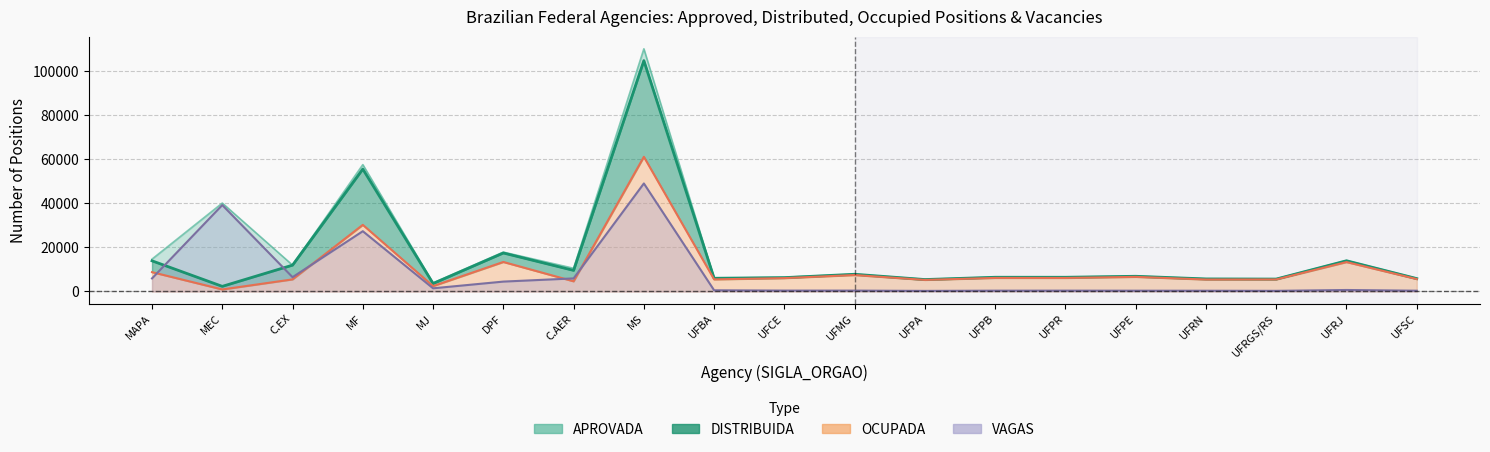

Rank the categories by VAGAS value from highest to lowest.

MS, MEC, MF, C.EX, C.AER, MAPA, DPF, MJ, UFRJ, UFBA, UFCE, UFMG, UFPR, UFPB, UFPE, UFSC, UFRN, UFRGS/RS, UFPA